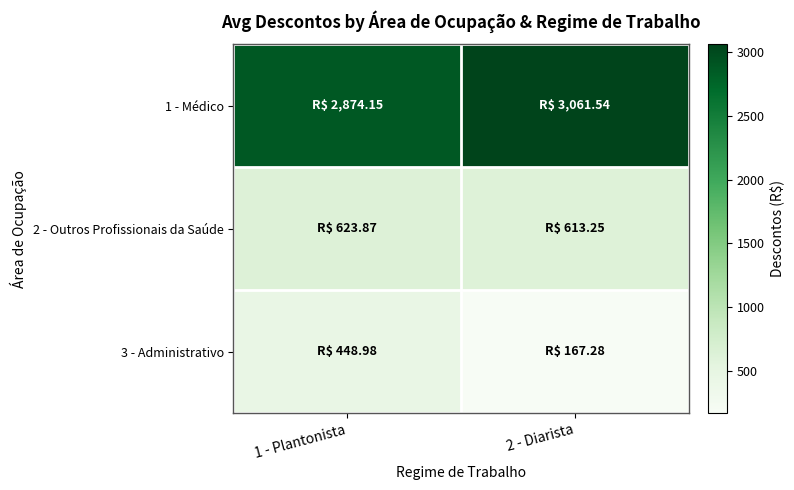

At 2 - Diarista, list the series in order from largest to smallest.

1 - Médico, 2 - Outros Profissionais da Saúde, 3 - Administrativo